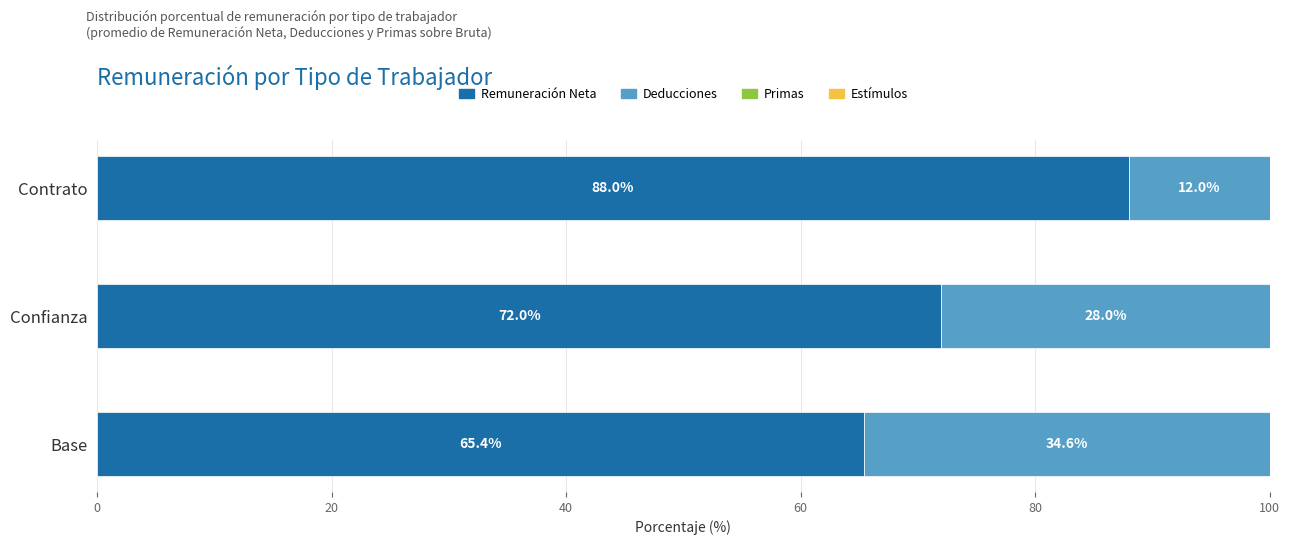

The Remuneración Neta series shows 147.7 at Contrato. True or false?

False